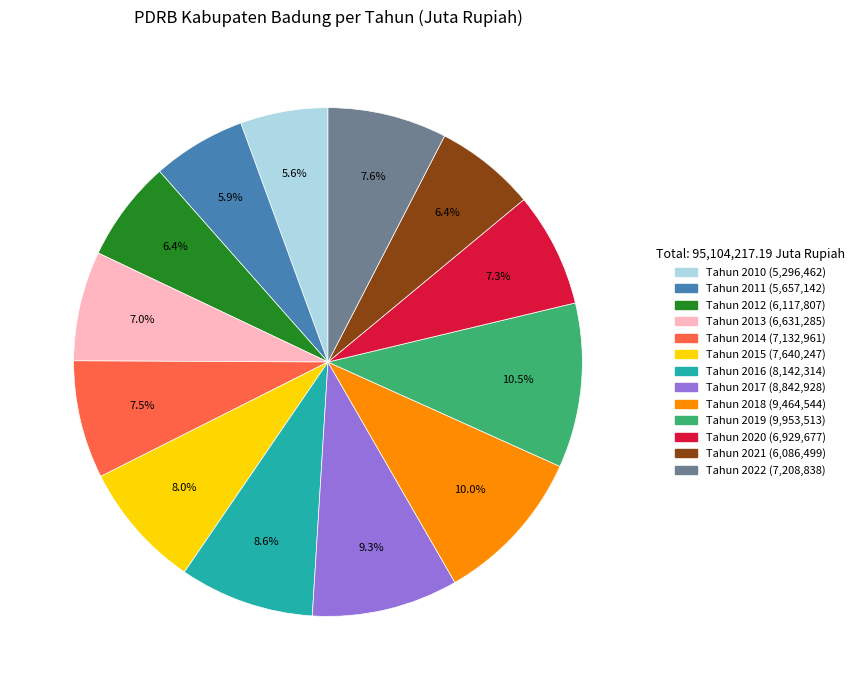

Is it true that Tahun 2019 is 21% of the pie?

False